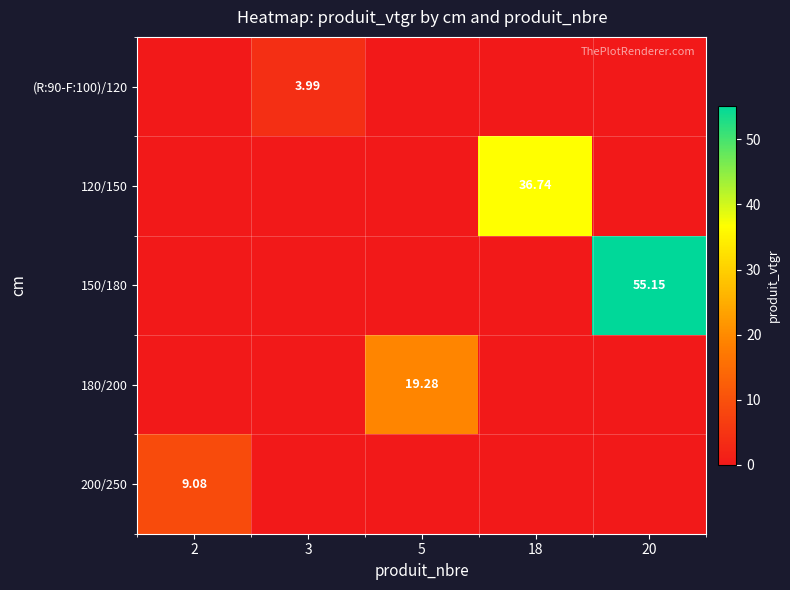

What is the sum of all 180/200 values?

19.3